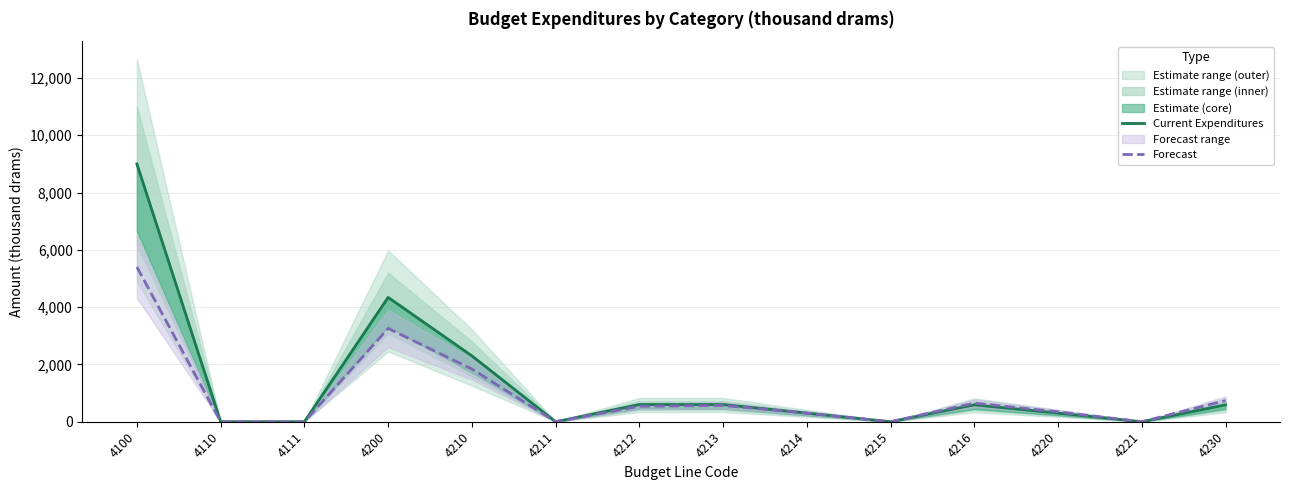

At which label does Forecast reach its peak?

4100